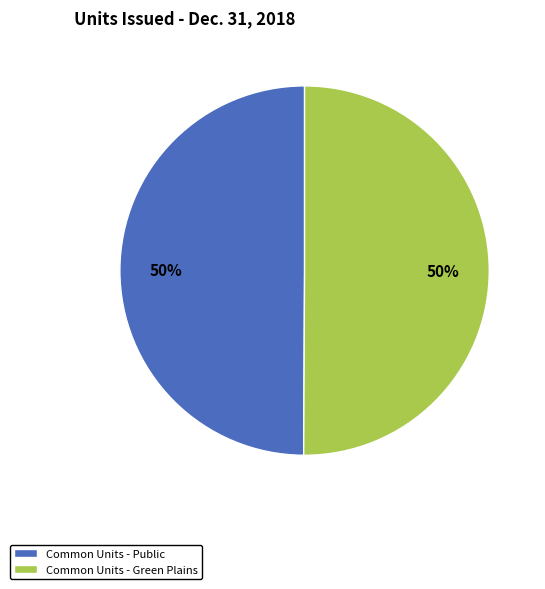

Combined, do Common Units - Green Plains and Common Units - Public account for over 50%?

Yes